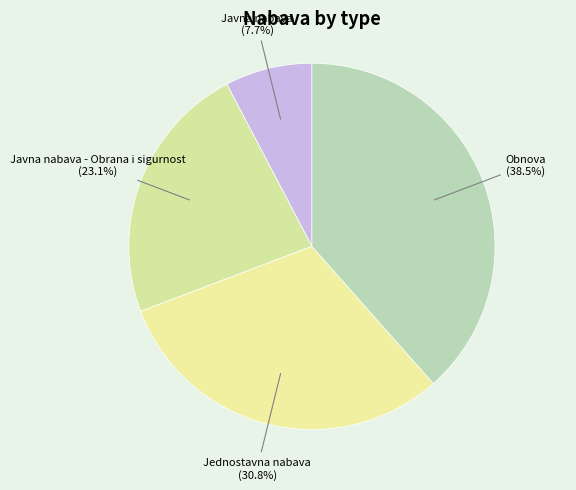

Is it true that Jednostavna nabava is 31% of the pie?

True